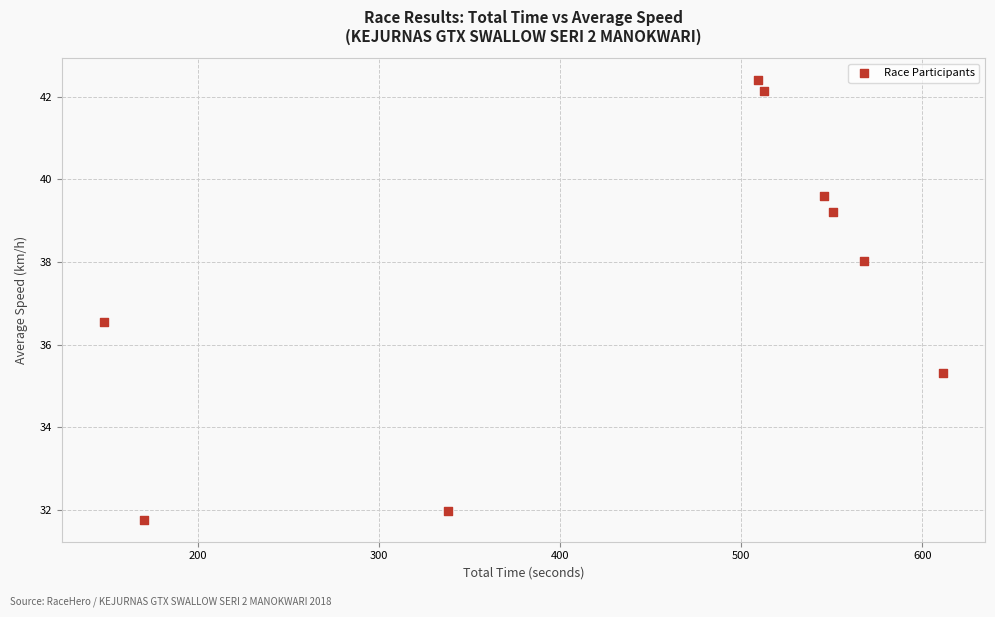

What is the average Y value?

37.4